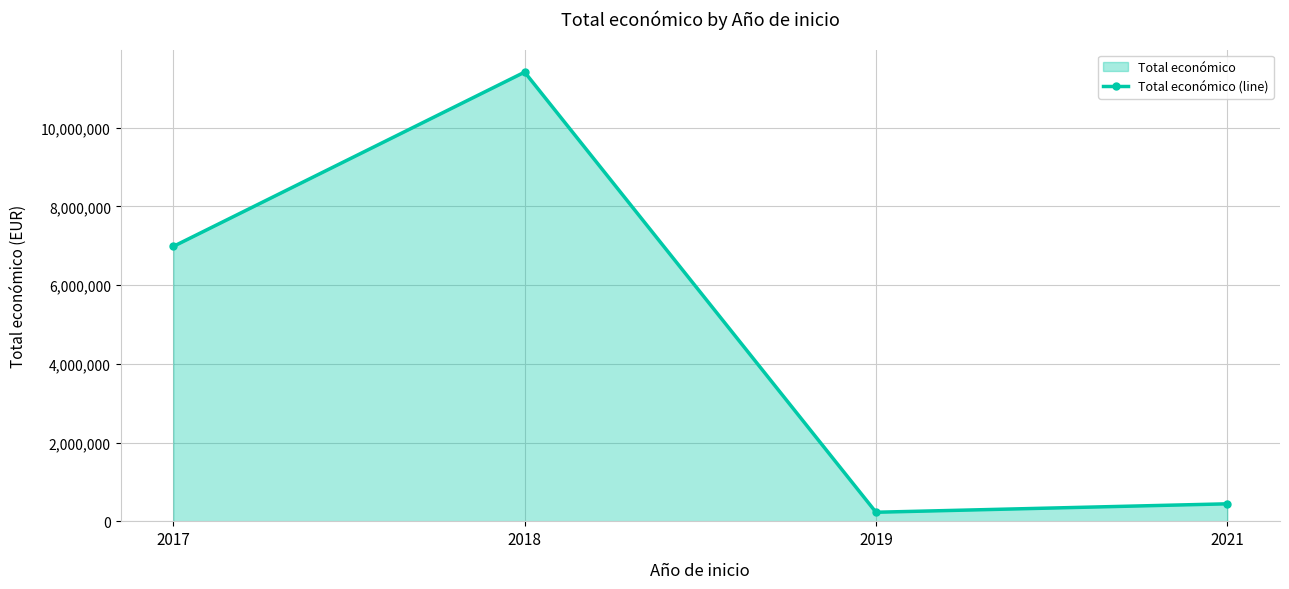

How many lines are shown in the chart?

1